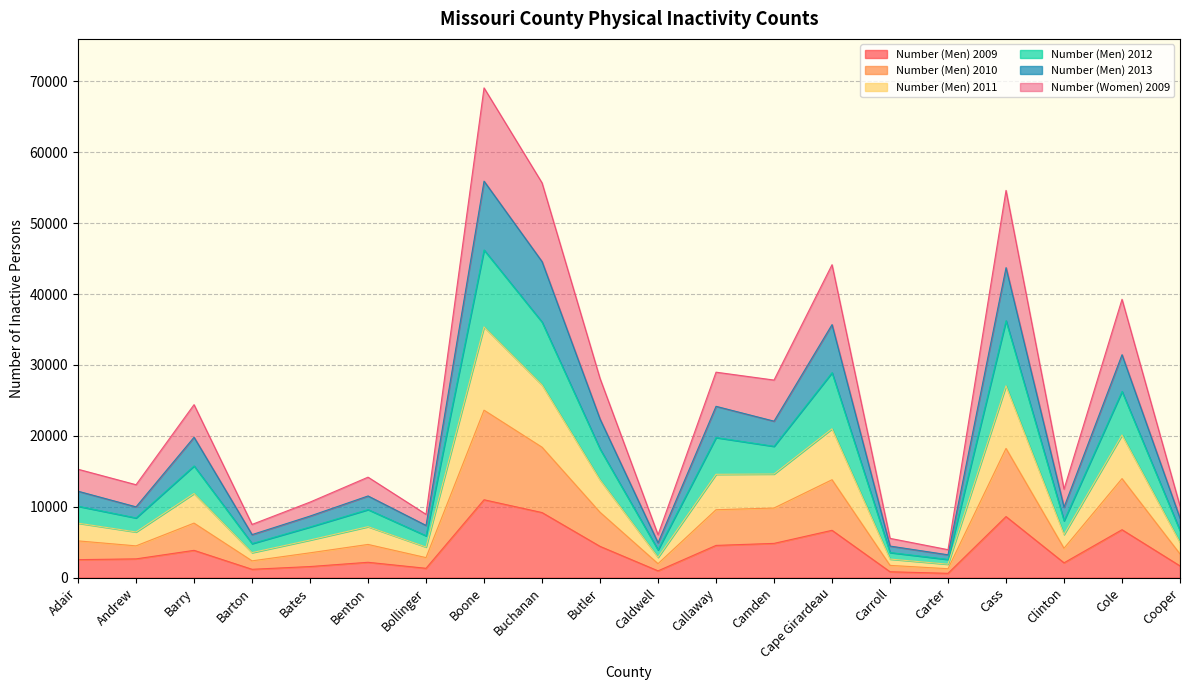

In Number (Men) 2013, how many points are lower than both neighbors (excluding endpoints)?

7